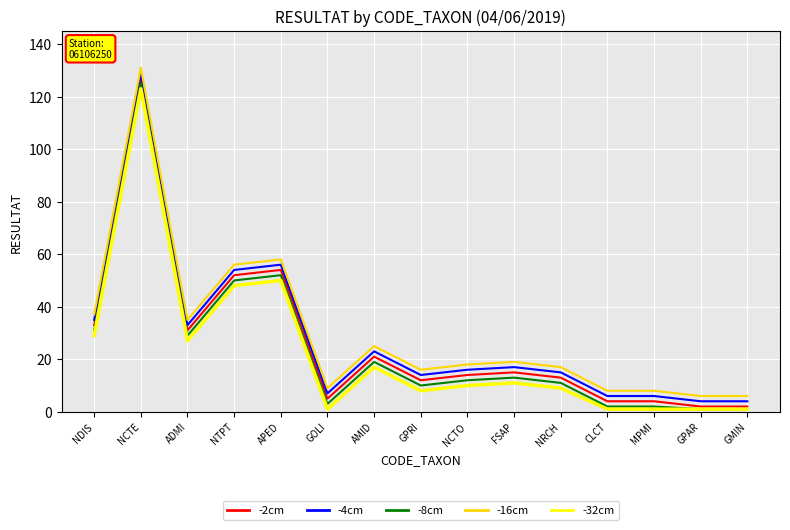

Is it true that -2cm equals 20 at FSAP?

False